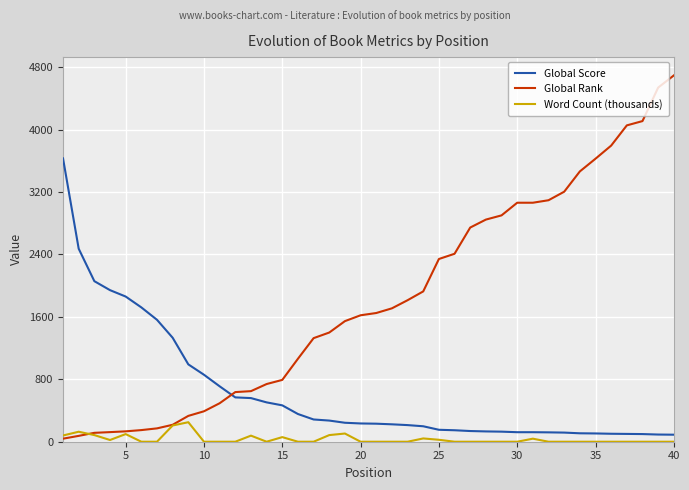

How many categories are shown in the chart?

40